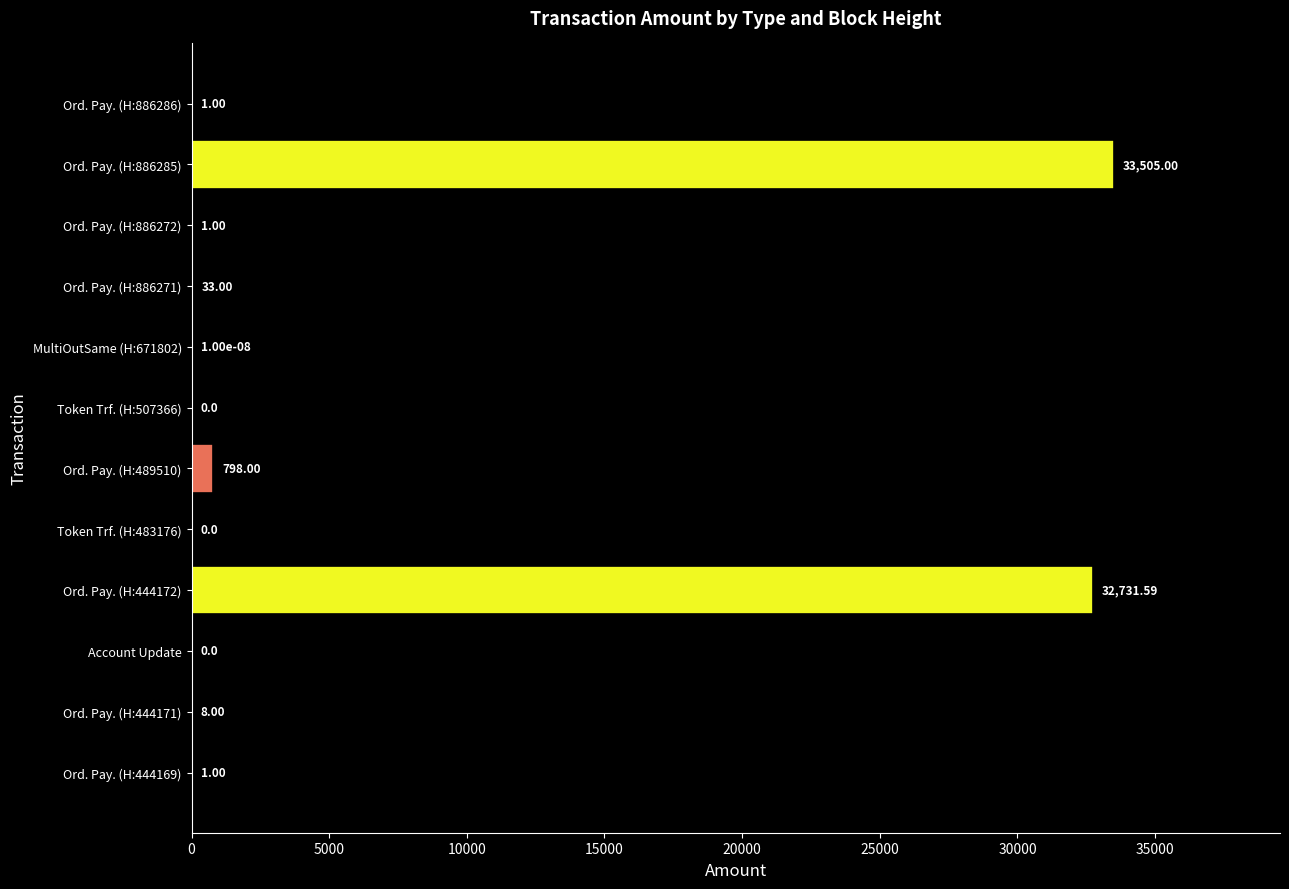

What is the sum of the values at MultiOutSame (H:671802) and Ord. Pay. (H:886285)?

33505.0